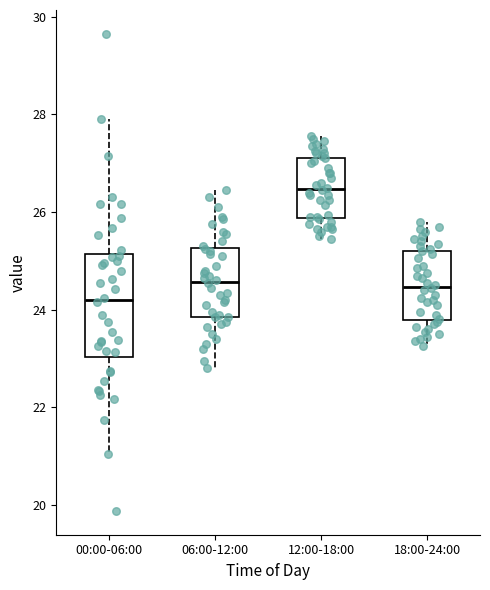

Reading left to right, read every box against the y-axis: the position of its median line, the range the box covers, and the ends of its whiskers. The values are not printed on the chart, so give them approximately, as read against the axis.

00:00-06:00: median 24.2, box 23.0 to 25.2, whiskers 21.0 to 28.0
06:00-12:00: median 24.6, box 23.8 to 25.2, whiskers 22.8 to 26.4
12:00-18:00: median 26.4, box 25.8 to 27.2, whiskers 25.4 to 27.6
18:00-24:00: median 24.4, box 23.8 to 25.2, whiskers 23.2 to 25.8